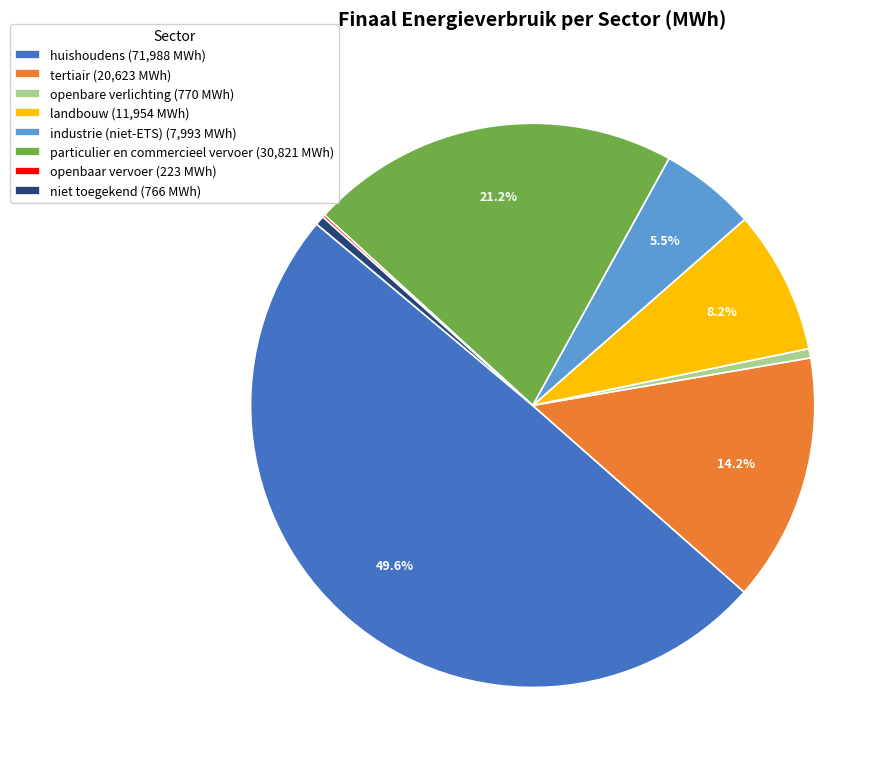

What is the ratio of the value at landbouw (11,954 MWh) to the value at particulier en commercieel vervoer (30,821 MWh)?

0.4